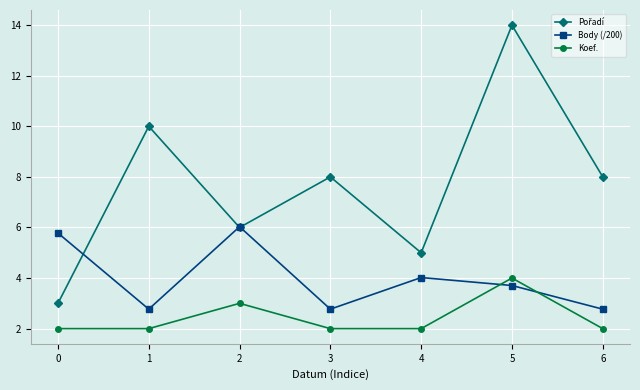

Does the chart have visible grid lines?

Yes